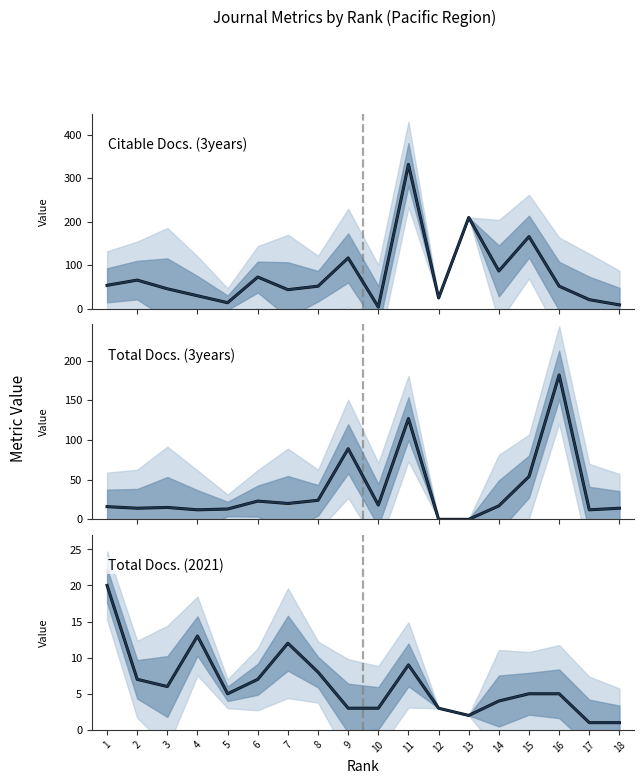

How many lines are shown in the chart?

6